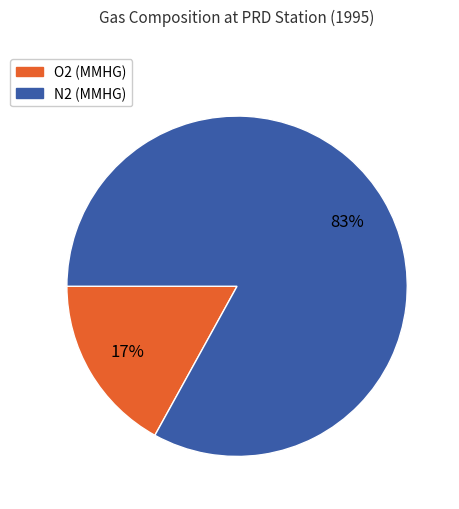

Is N2 (MMHG) the majority of the pie?

Yes